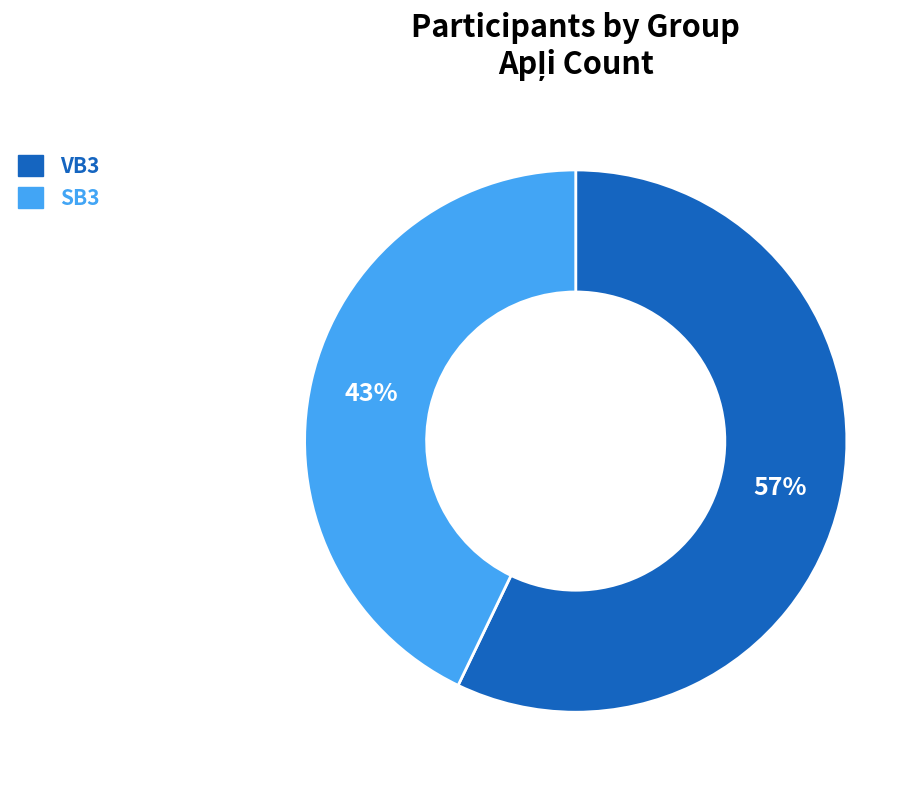

Do VB3 and SB3 together represent more than half of the pie?

Yes